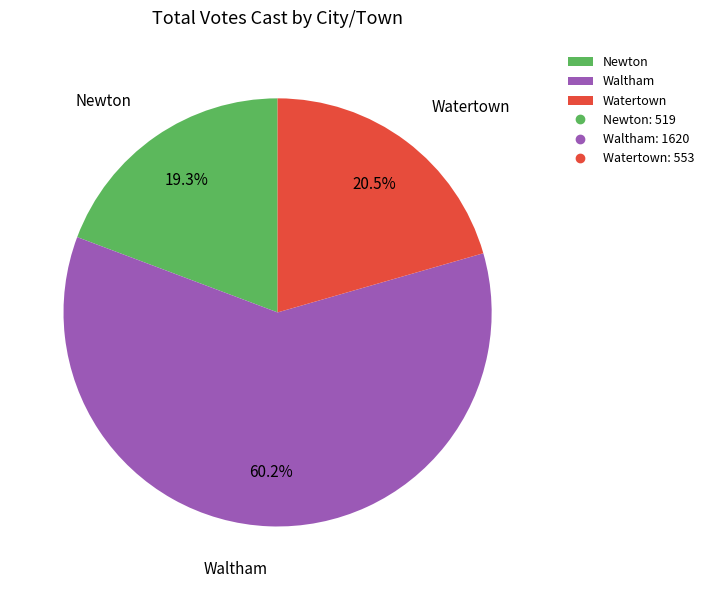

Is the sum of Waltham and Newton greater than half?

Yes